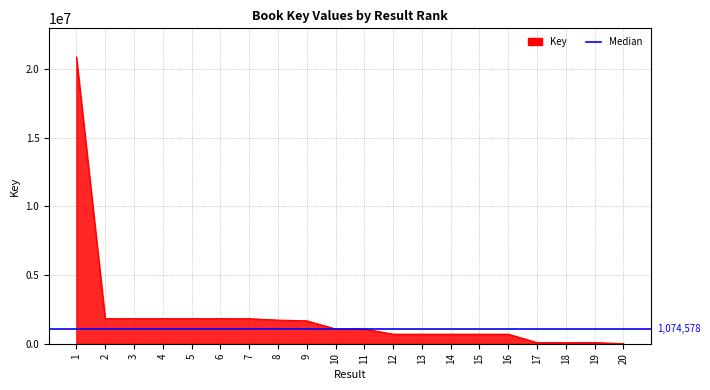

List the labels in order of value, largest first.

1, 4, 3, 5, 6, 2, 7, 8, 9, 10, 11, 12, 13, 14, 15, 16, 17, 18, 19, 20